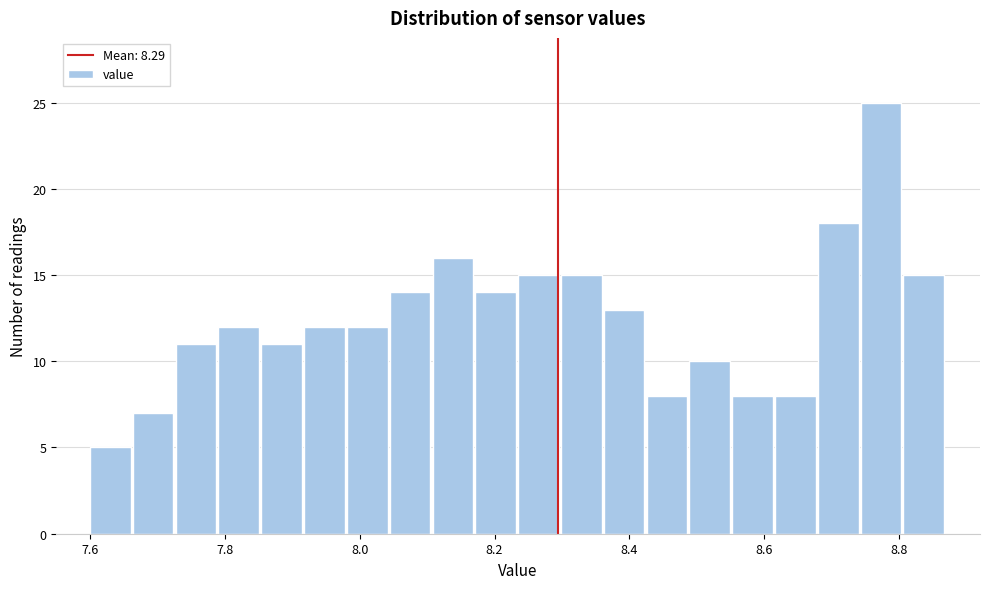

Read against the x-axis, roughly where is the centre of the tallest bar?

8.78